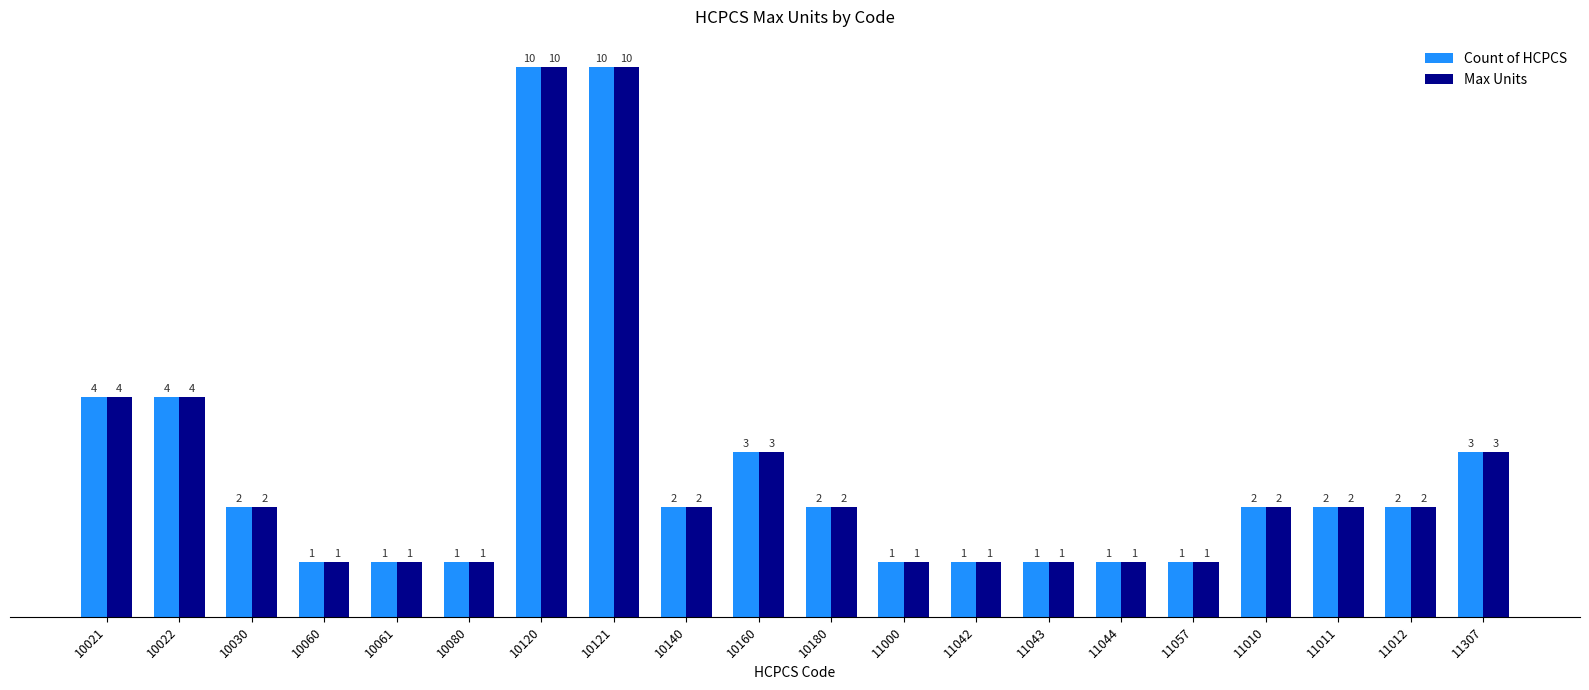

What is the label of the 18th bar from the right?

10030